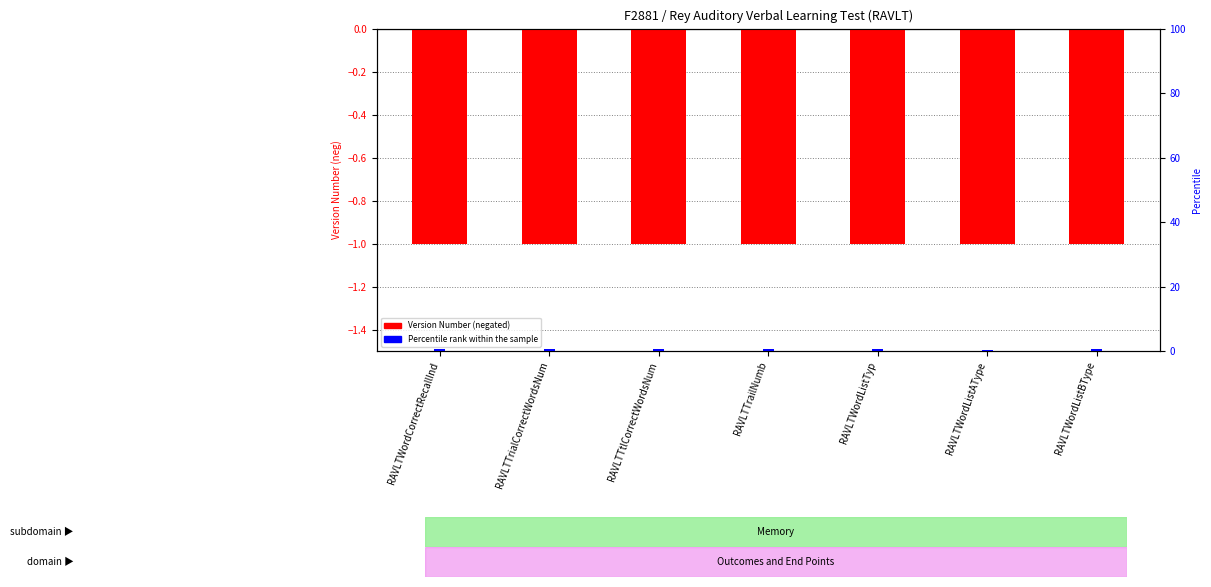

What is the difference between the maximum and minimum values in the Percentile rank within sample series?

0.3